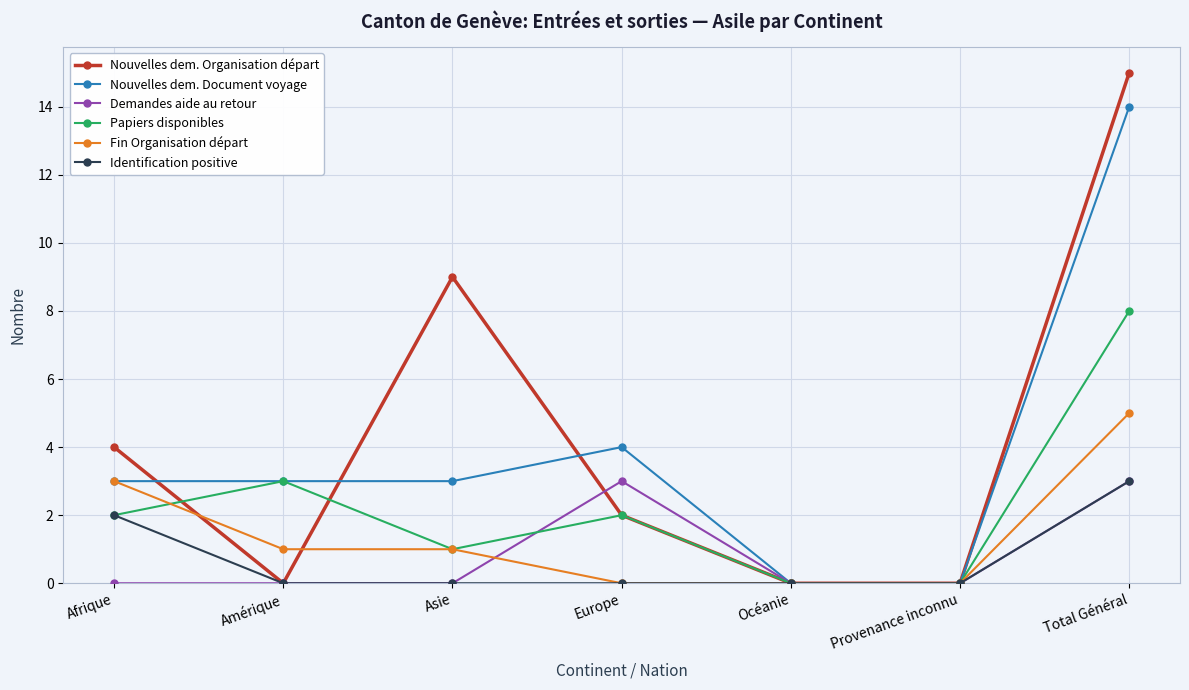

What value does the Nouvelles dem. Organisation départ series have at Asie, to the nearest 10?

10